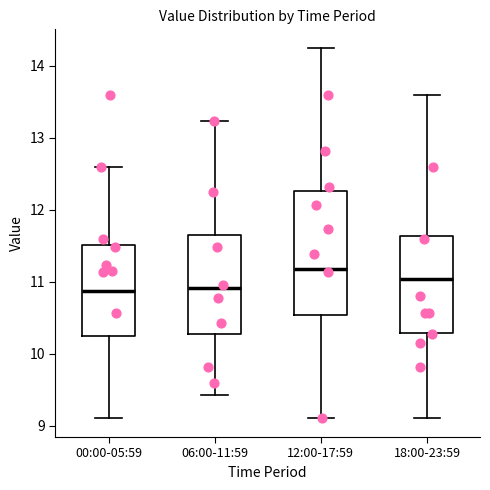

Reading left to right, transcribe this box plot: for each box, give where its median line is, the range the box spans, and where its two whiskers end, as read against the y-axis. The values are not printed on the chart, so give them approximately, as read against the axis.

00:00-05:59: median 10.9, box 10.2 to 11.5, whiskers 9.1 to 12.6
06:00-11:59: median 10.9, box 10.3 to 11.7, whiskers 9.4 to 13.2
12:00-17:59: median 11.2, box 10.5 to 12.3, whiskers 9.1 to 14.3
18:00-23:59: median 11.0, box 10.3 to 11.6, whiskers 9.1 to 13.6